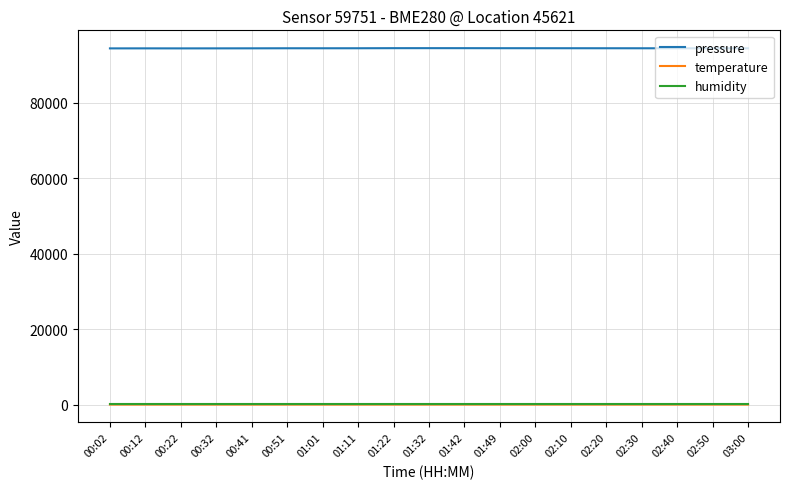

Which series has the widest spread of values?

pressure